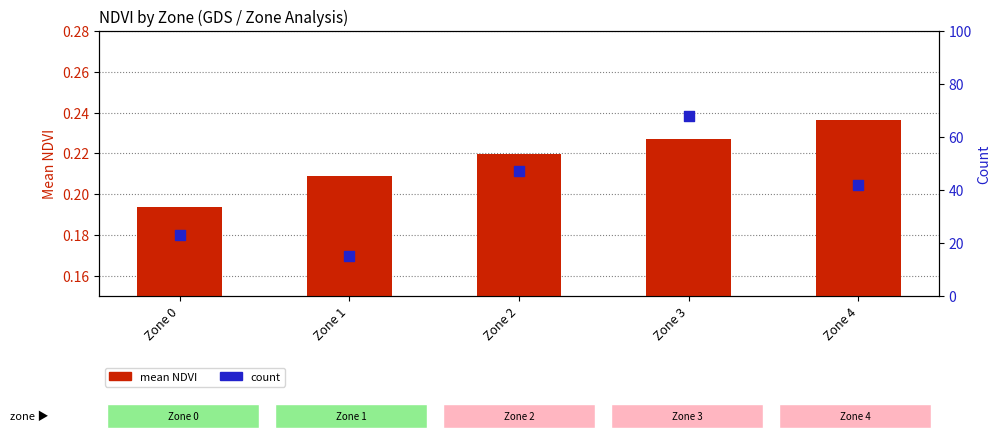

Which series has the largest Y range (max minus min)?

count